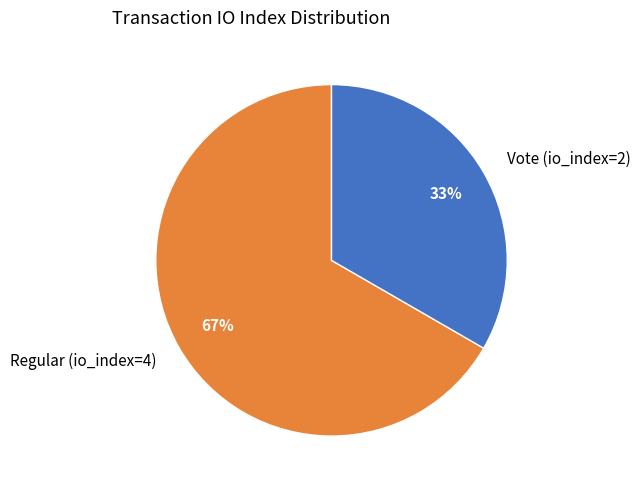

Do Vote (io_index=2) and Regular (io_index=4) together represent more than half of the pie?

Yes